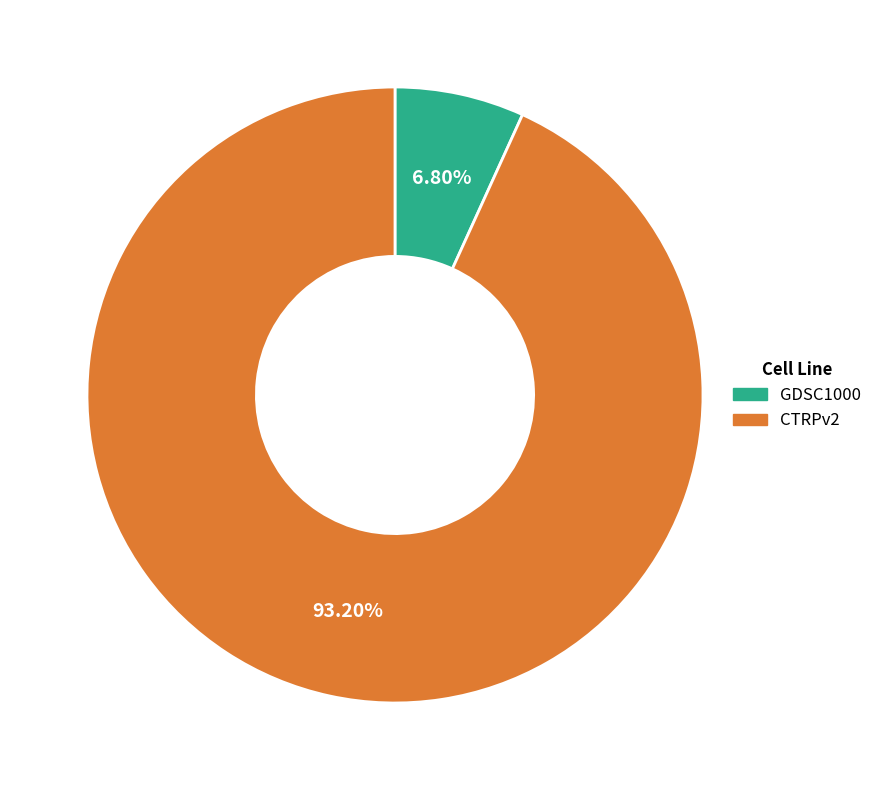

What is the ratio of the value at GDSC1000 to the value at CTRPv2?

0.1